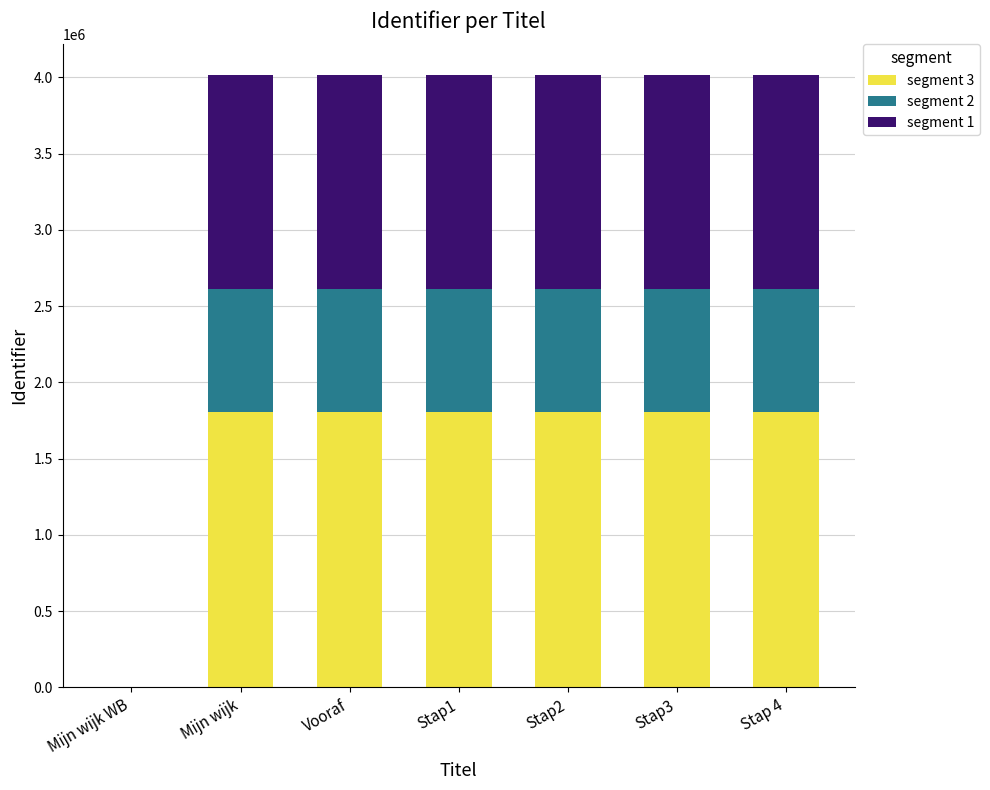

True or false: segment 3 has a value of 362624 at Vooraf.

False